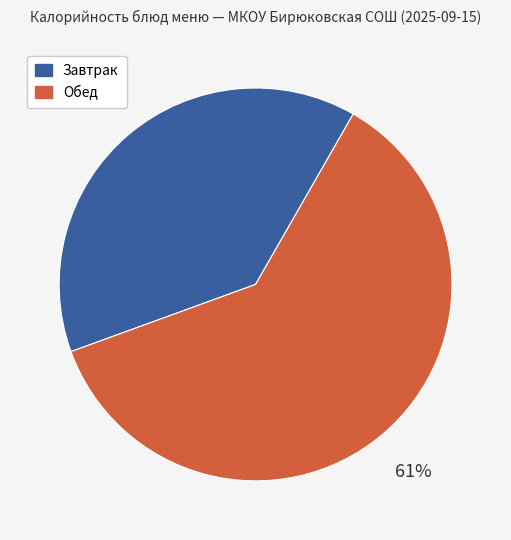

Does any single category account for the majority?

Yes